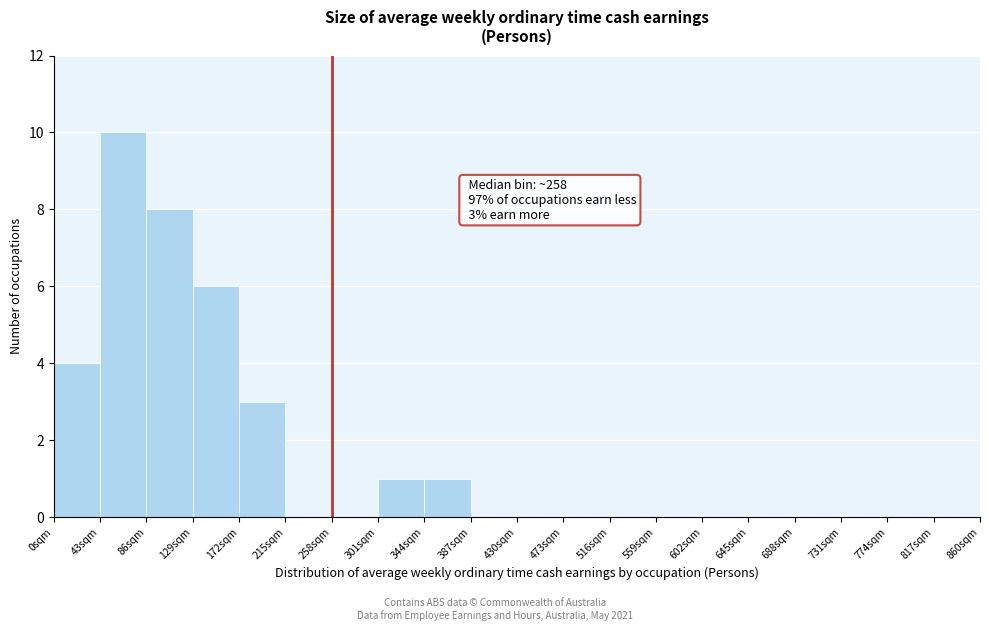

Over which range of the x-axis is the bar tallest?

43 to 86